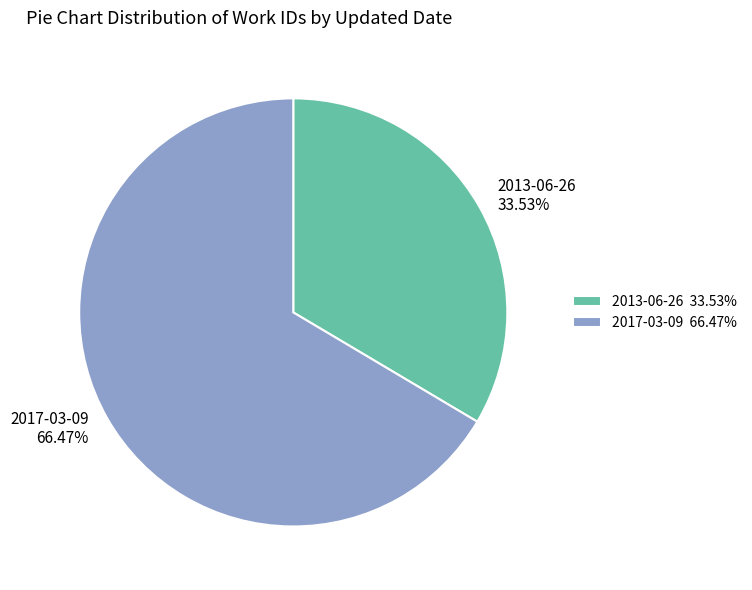

To the nearest percent, what percentage of the pie is 2013-06-26?

34%